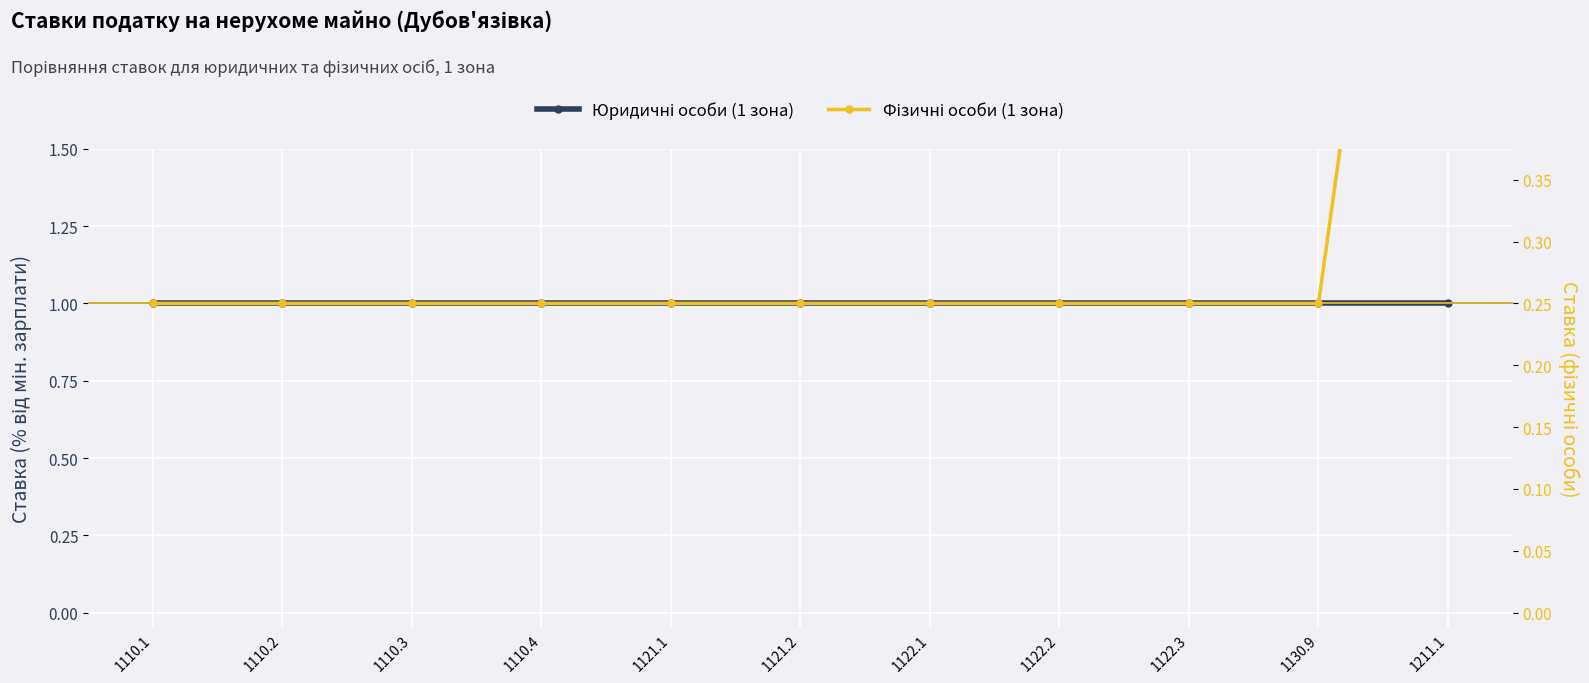

Count the number of categories in the chart.

11